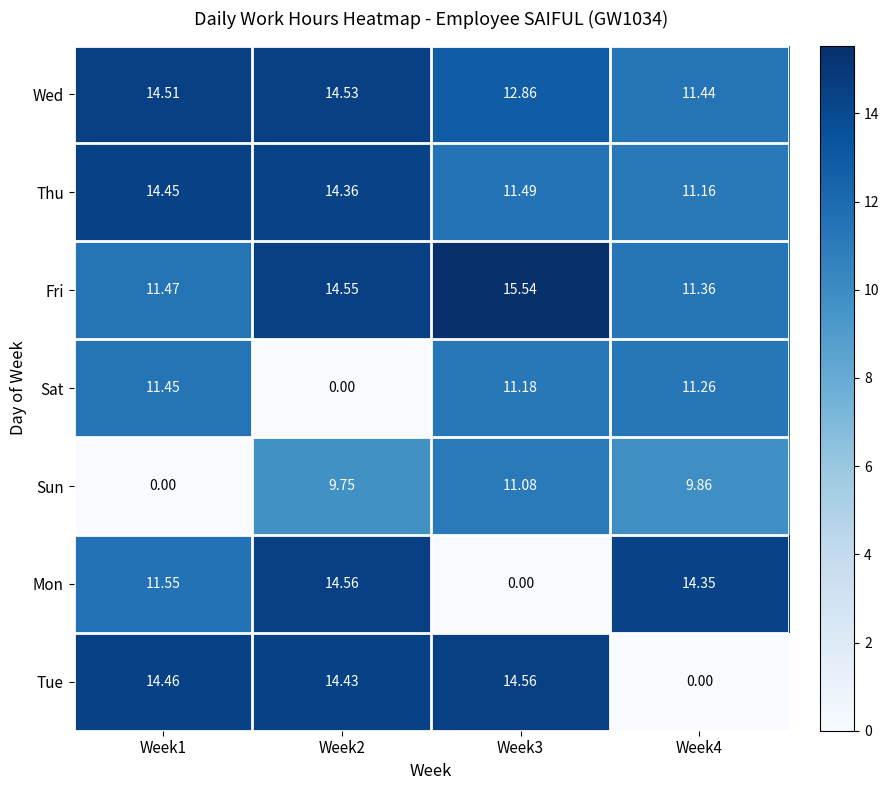

At Week1, list the series in order from largest to smallest.

Wed, Tue, Thu, Mon, Fri, Sat, Sun